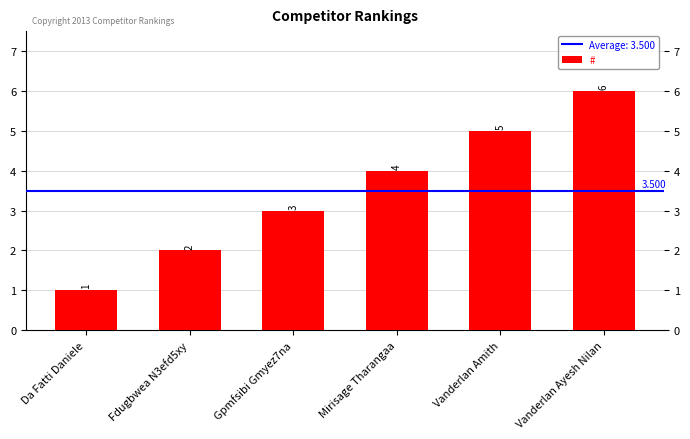

Which has a higher value, Vanderlan Ayesh Nilan or Fdugbwea N3efd5xy?

Vanderlan Ayesh Nilan